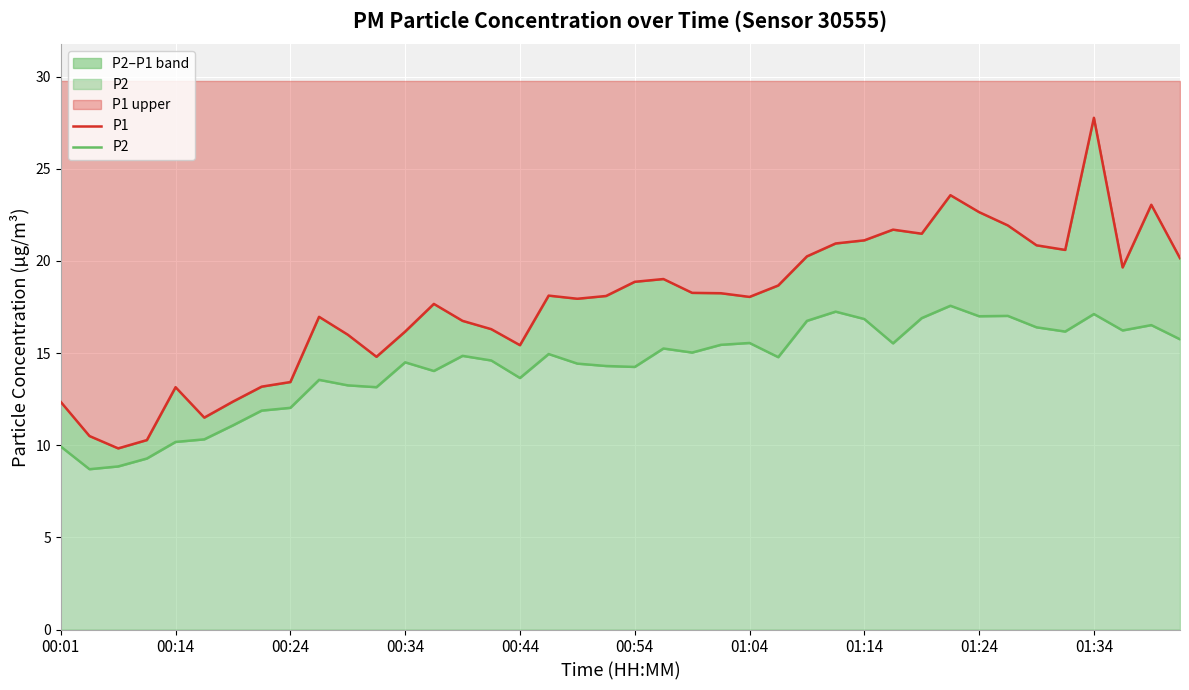

What is the difference between the maximum and minimum values in the P2 series?

8.9